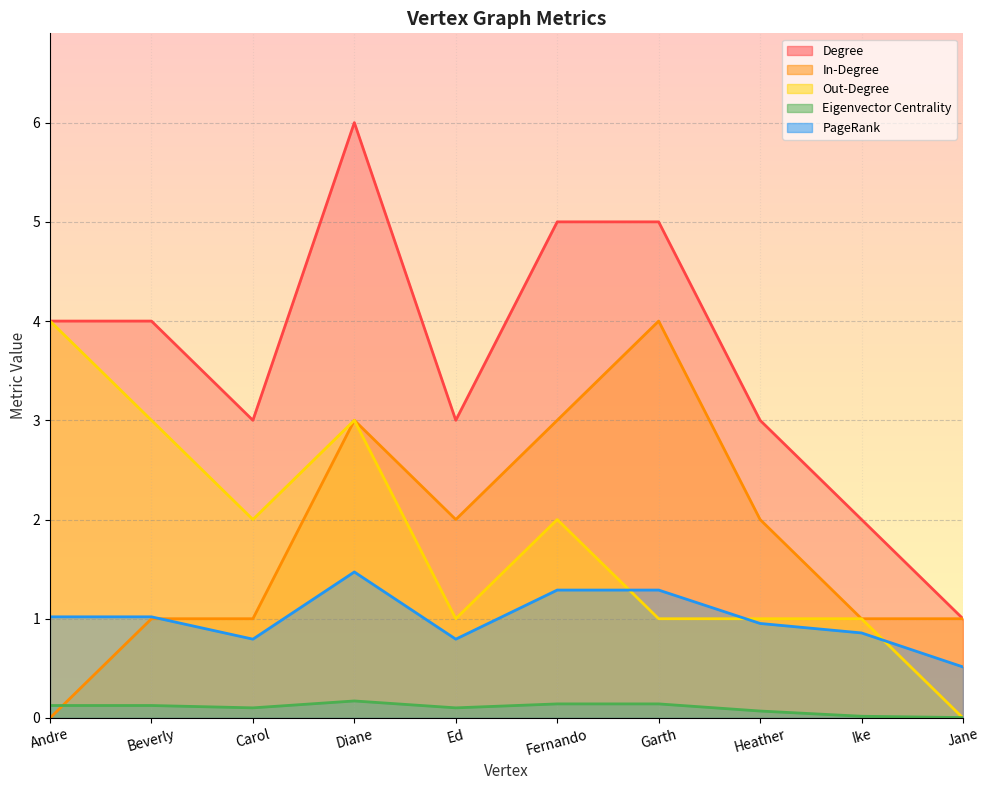

Which label corresponds to the smallest value in the chart?

Andre